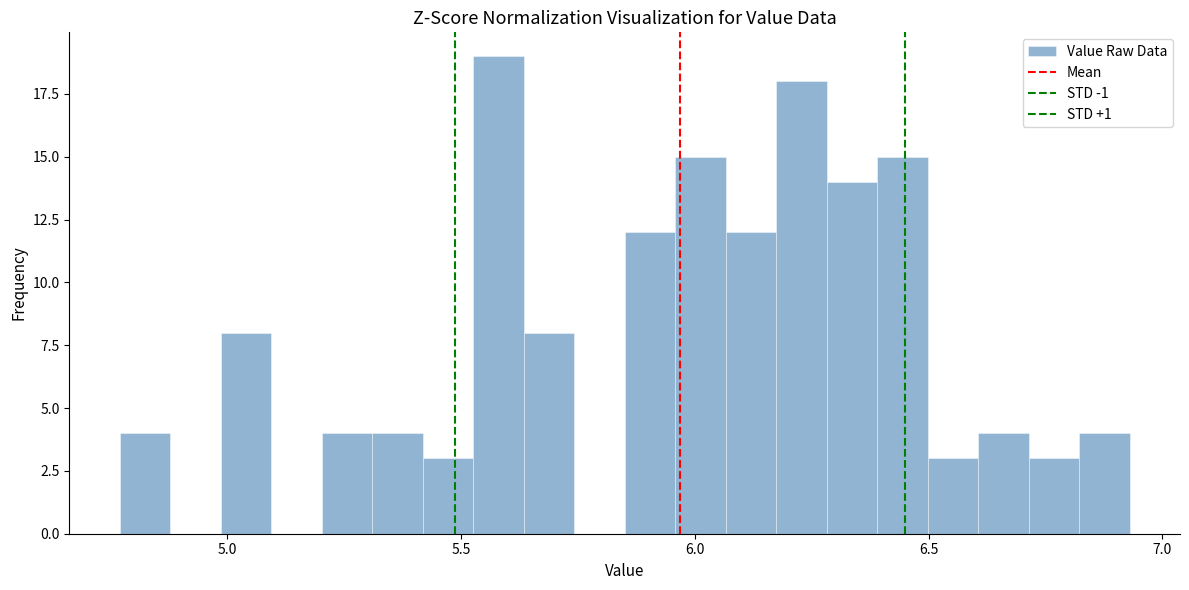

Around what value on the x-axis is the tallest bar? Give the approximate position of its centre, as read against the axis.

5.60